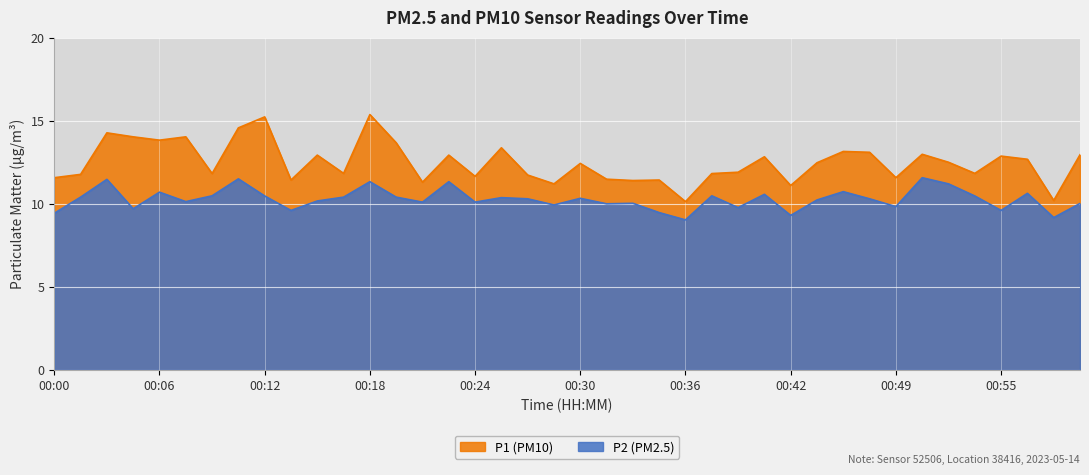

True or false: P2 and P1 intersect in this chart.

False